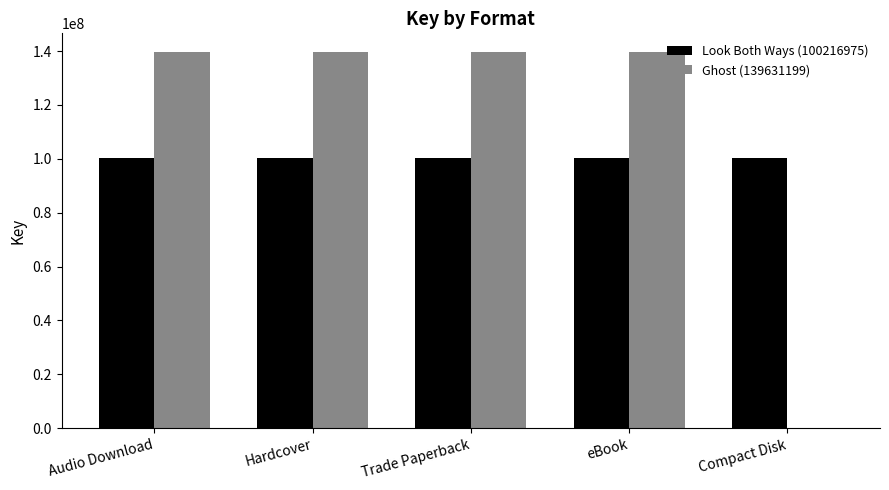

What is the sum of all Look Both Ways (100216975) values?

501084875